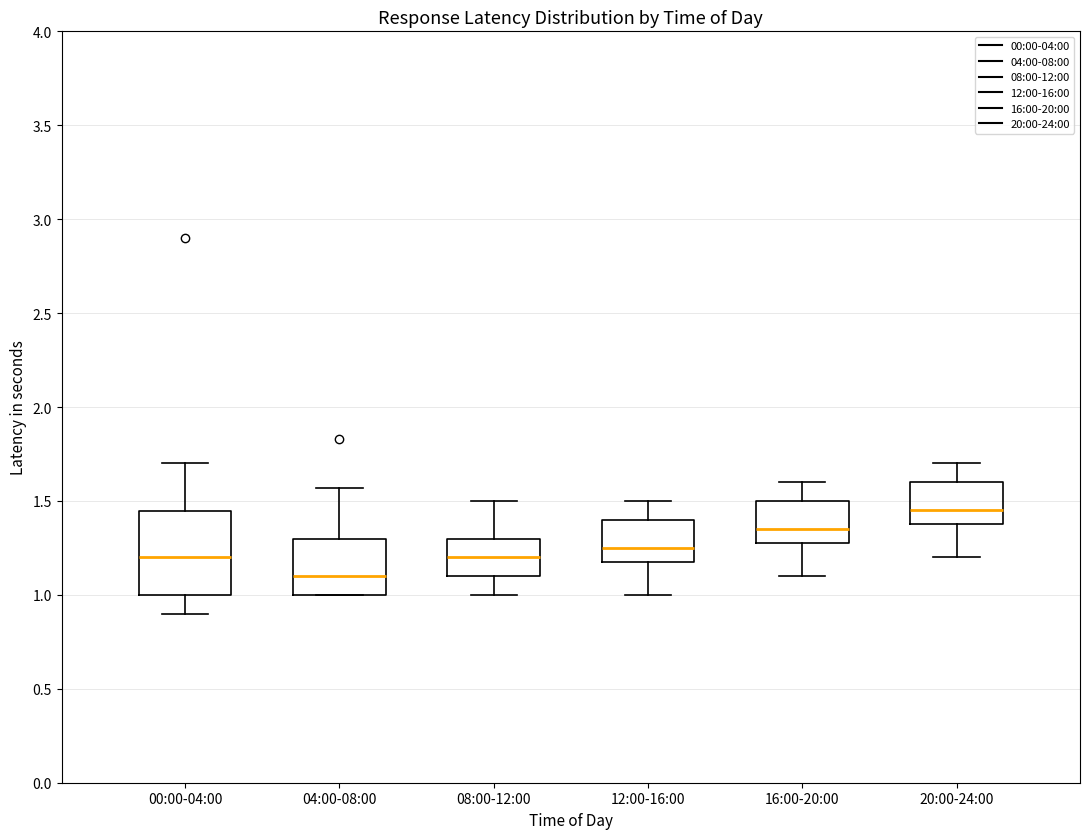

Reading left to right, read every box against the y-axis: the position of its median line, the range the box covers, and the ends of its whiskers. The values are not printed on the chart, so give them approximately, as read against the axis.

00:00-04:00: median 1.20, box 1.00 to 1.45, whiskers 0.90 to 1.70
04:00-08:00: median 1.10, box 1.00 to 1.30, whiskers 1.00 to 1.55
08:00-12:00: median 1.20, box 1.10 to 1.30, whiskers 1.00 to 1.50
12:00-16:00: median 1.25, box 1.20 to 1.40, whiskers 1.00 to 1.50
16:00-20:00: median 1.35, box 1.30 to 1.50, whiskers 1.10 to 1.60
20:00-24:00: median 1.45, box 1.40 to 1.60, whiskers 1.20 to 1.70